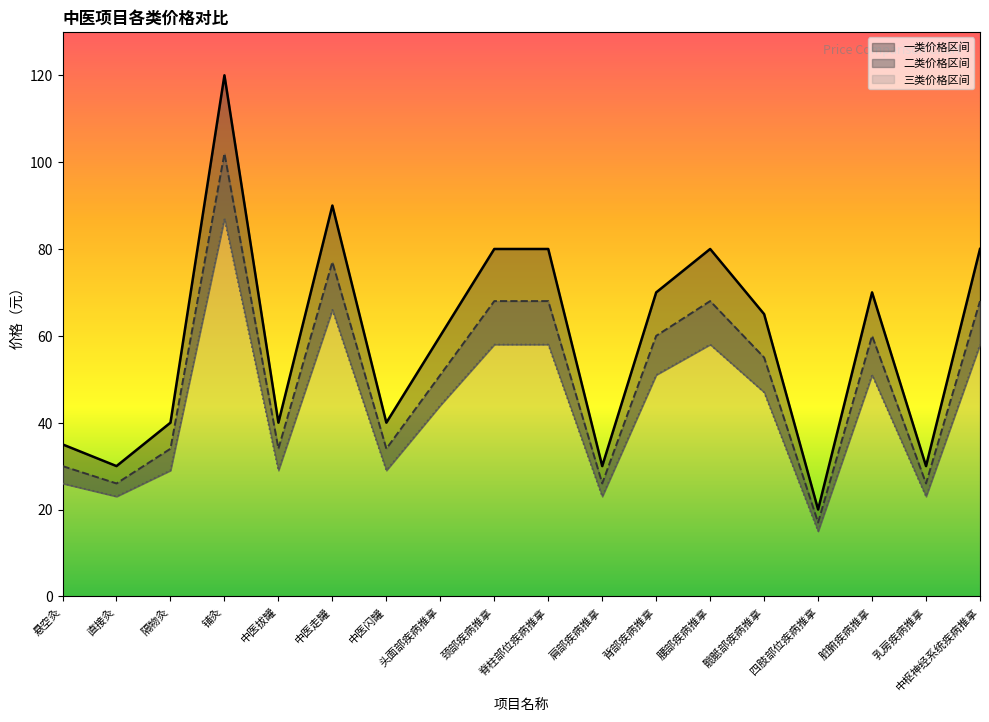

At which category does 二类价格 reach its first local peak?

铺灸